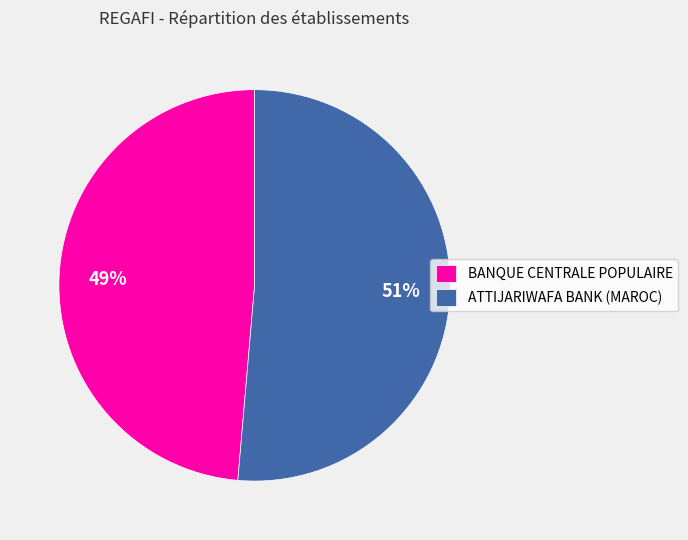

What is the smallest slice in the pie chart?

BANQUE CENTRALE POPULAIRE